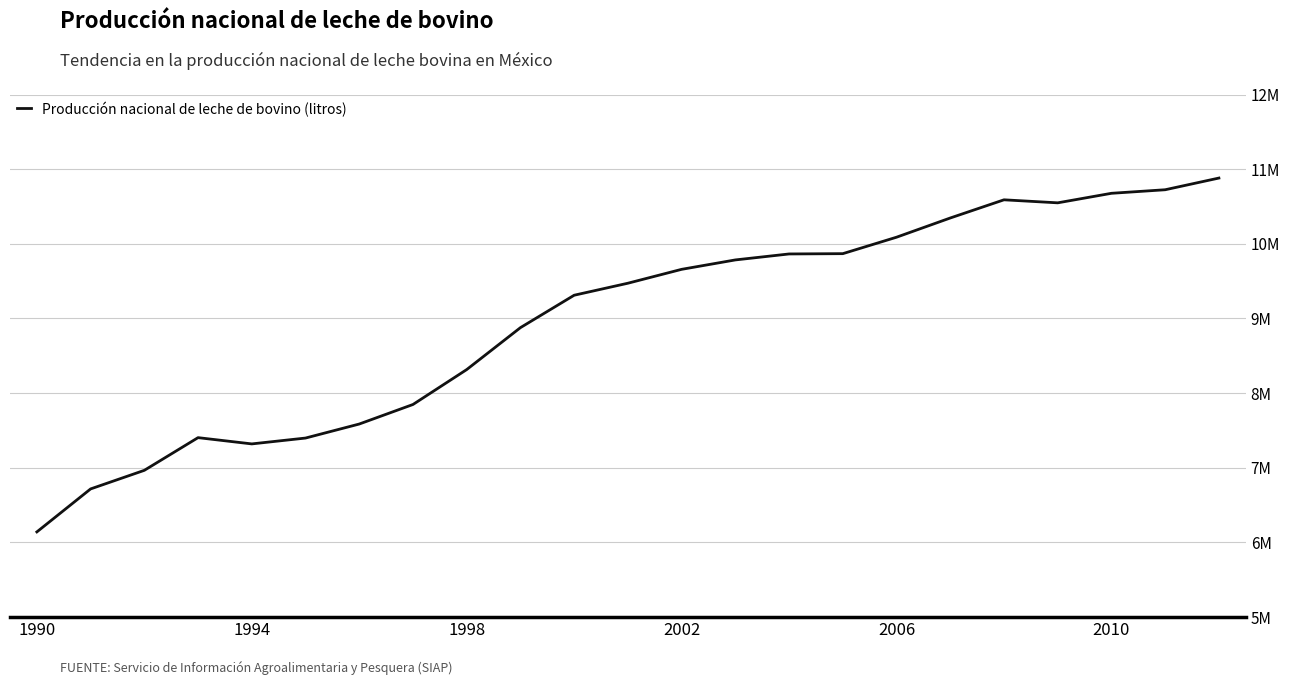

Is this an area chart (filled region under the line)?

No